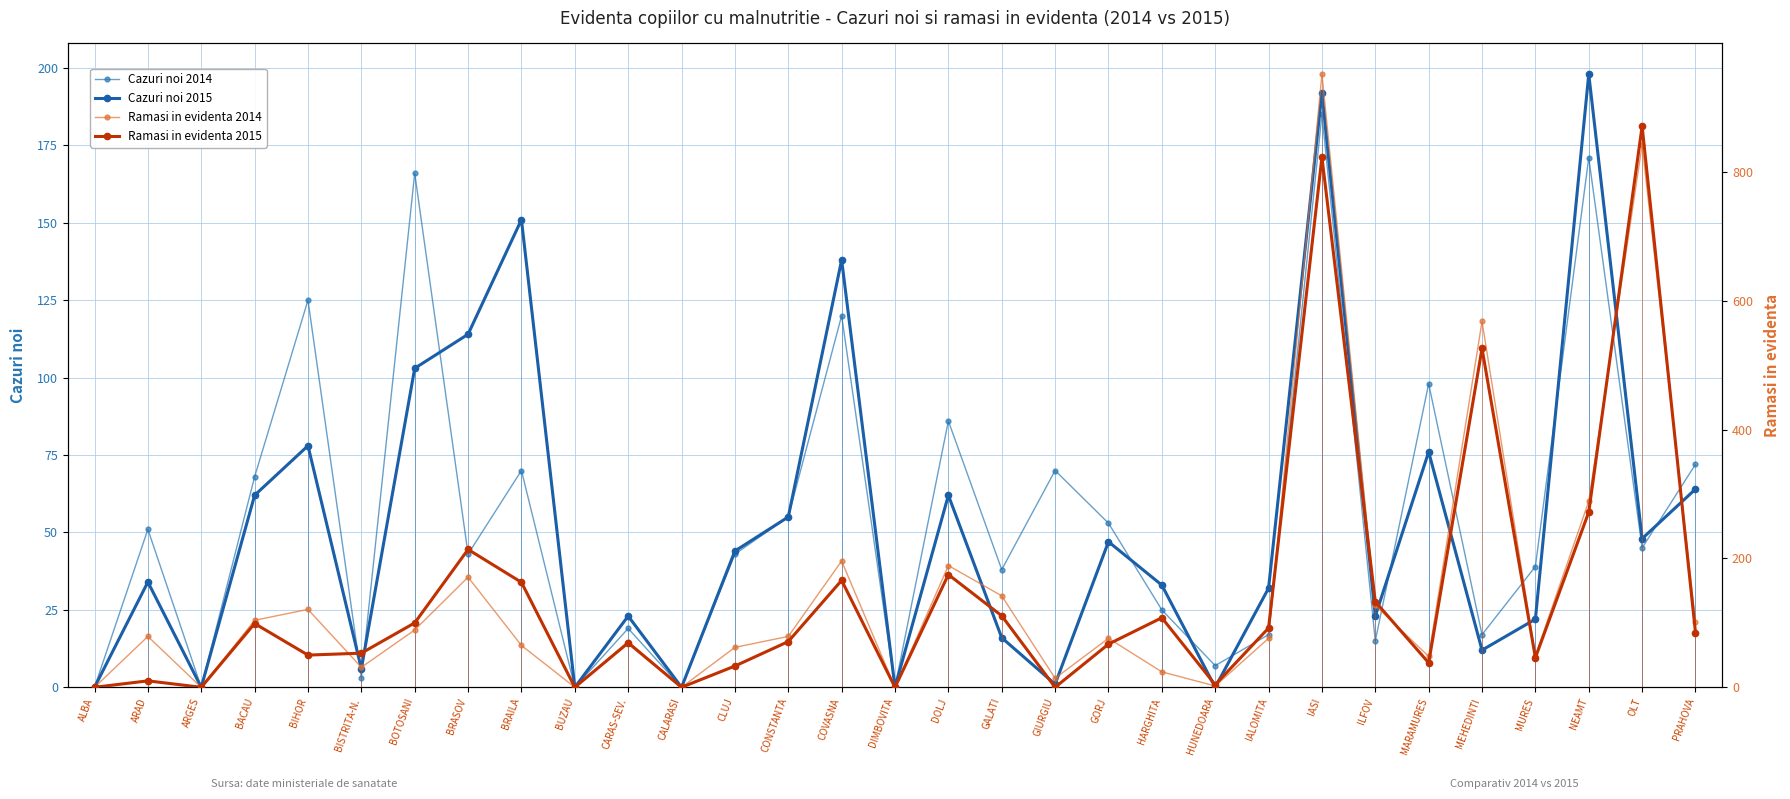

Is it true that Cazuri noi 2014 equals 82 at ARGES?

False